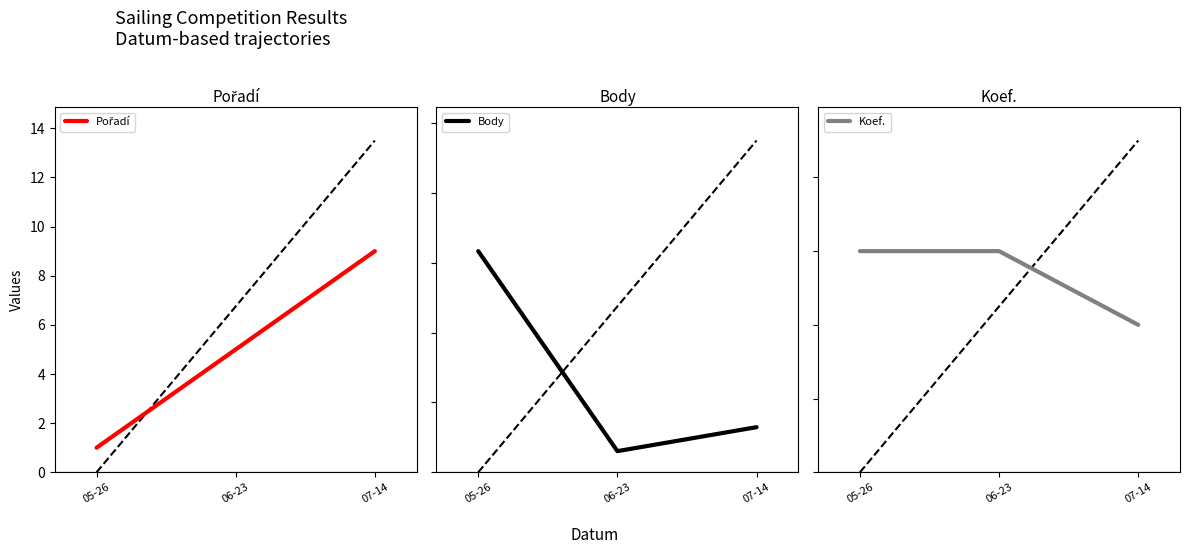

Between 07-14 and 06-23, which is larger?

07-14